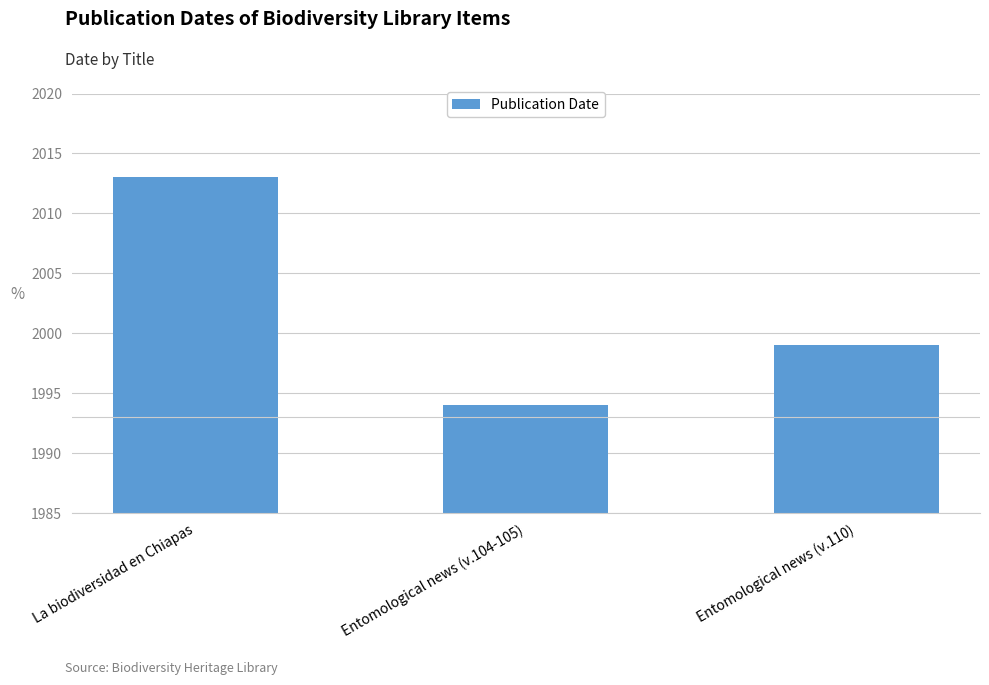

What is the sum of all values?

6006